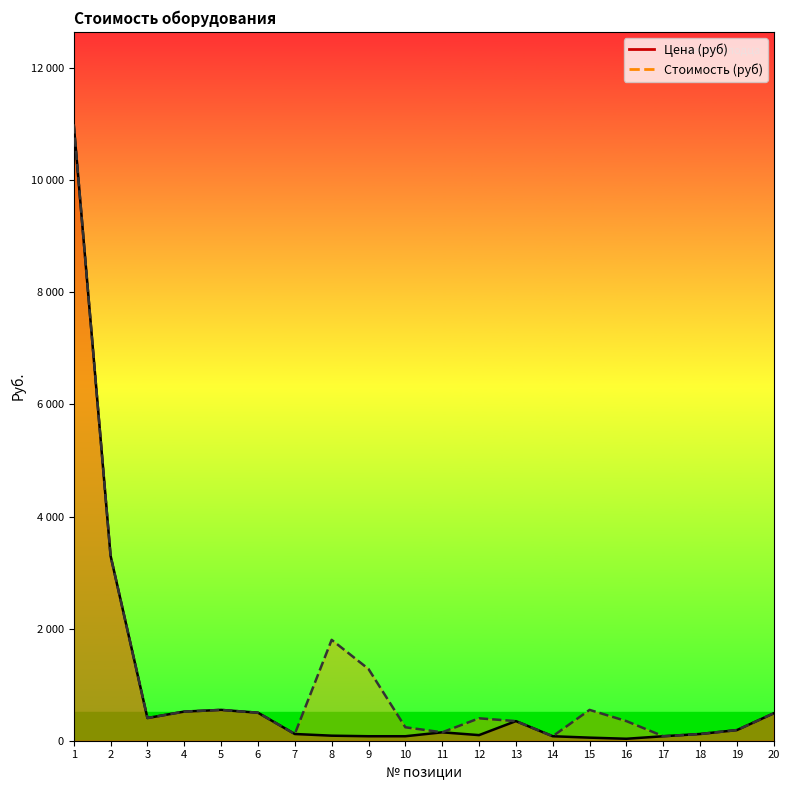

Which has a higher value, 5 or 2?

2